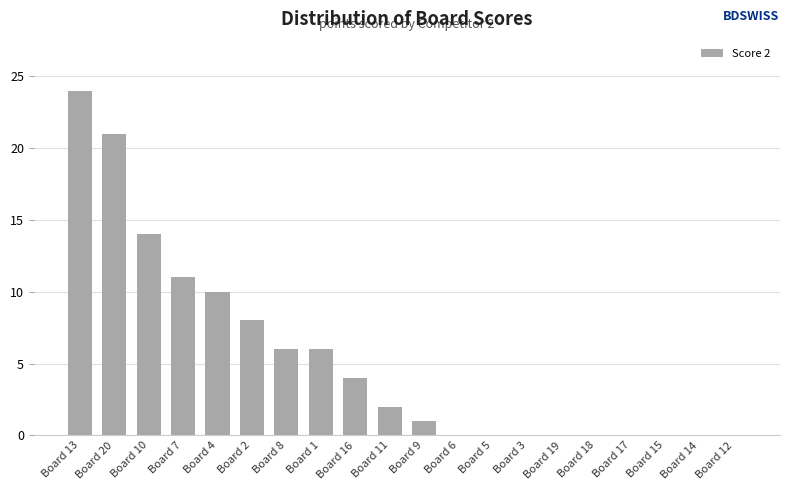

What is the approximate value at Board 2, to the nearest 10?

10